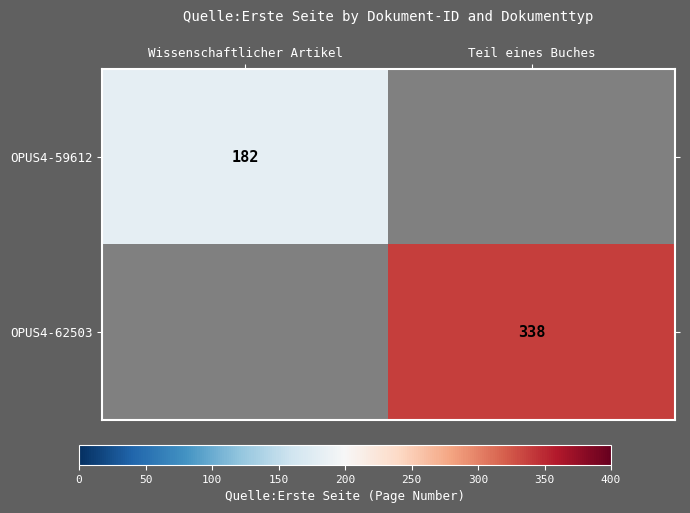

The OPUS4-59612 series shows 65 at Wissenschaftlicher Artikel. True or false?

False